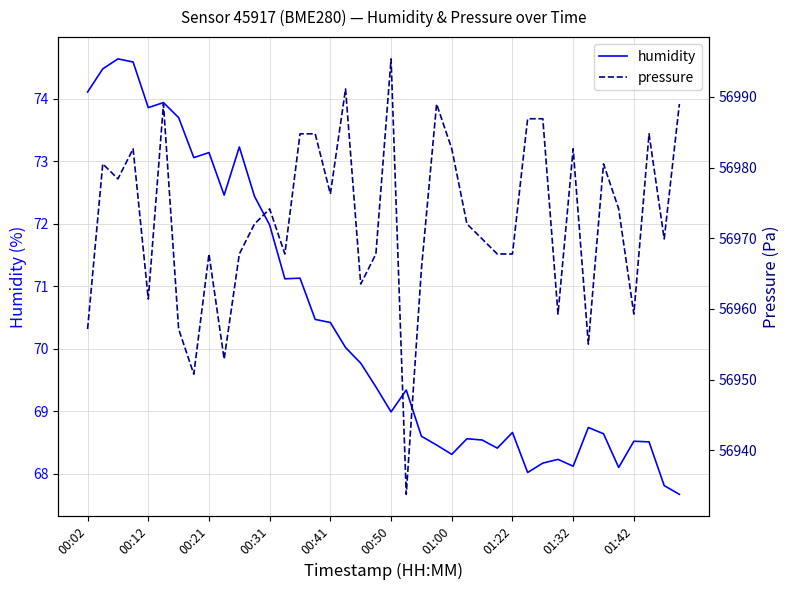

The value of humidity at 00:21 is 73.1. True or false?

True